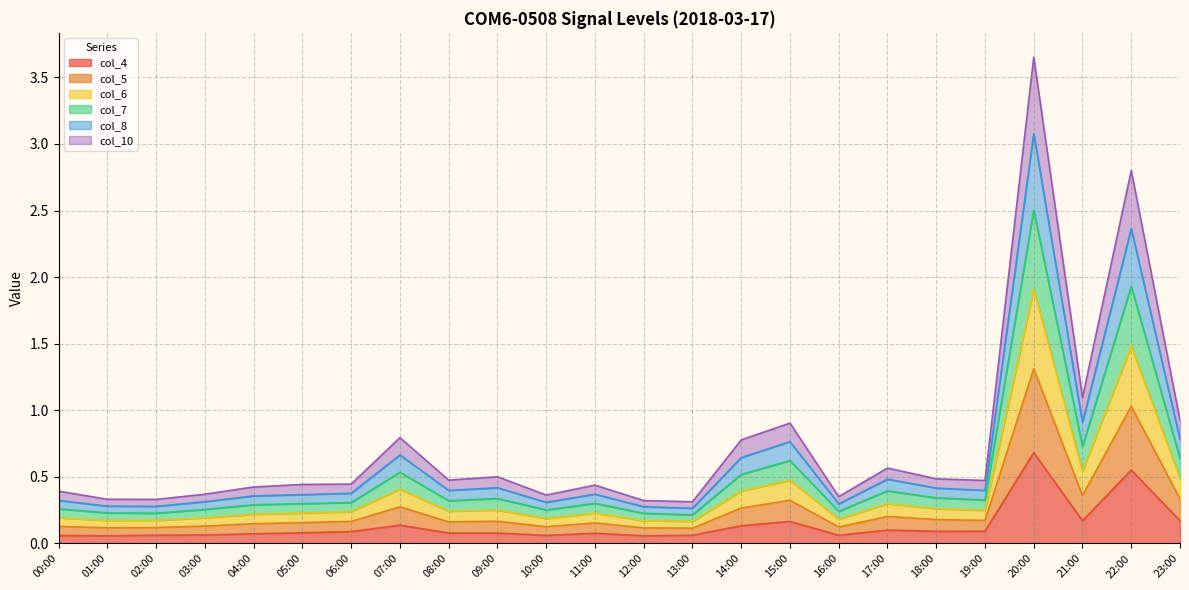

True or false: col_10 and col_4 cross at least once.

False